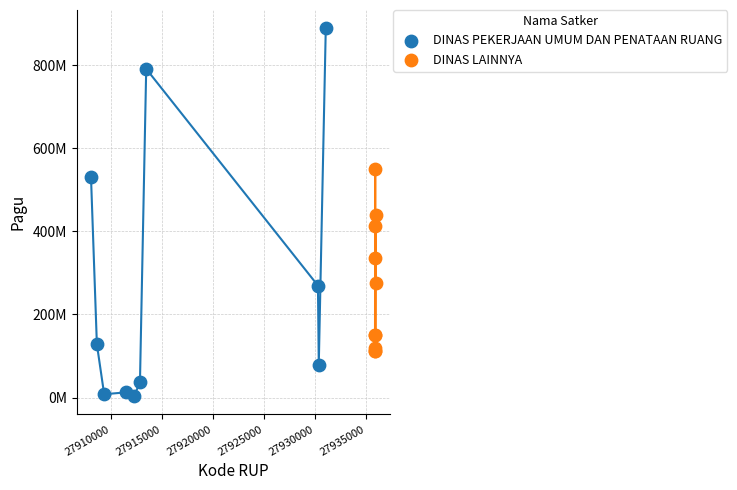

Which series reaches the minimum Y coordinate?

DINAS PEKERJAAN UMUM DAN PENATAAN RUANG